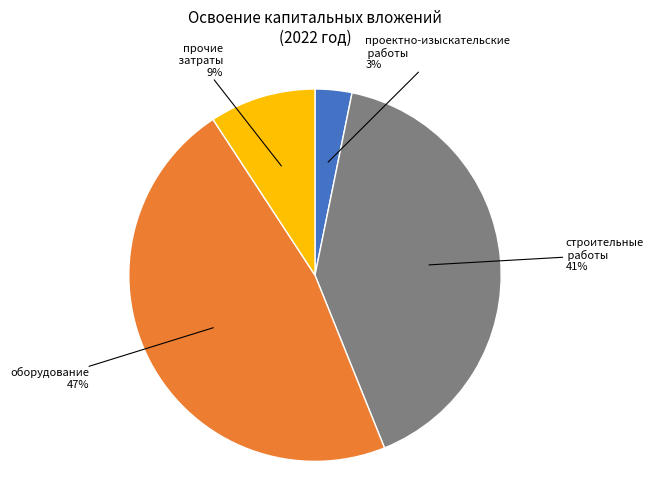

To the nearest percent, what is the difference between the largest and smallest slice percentages?

44%